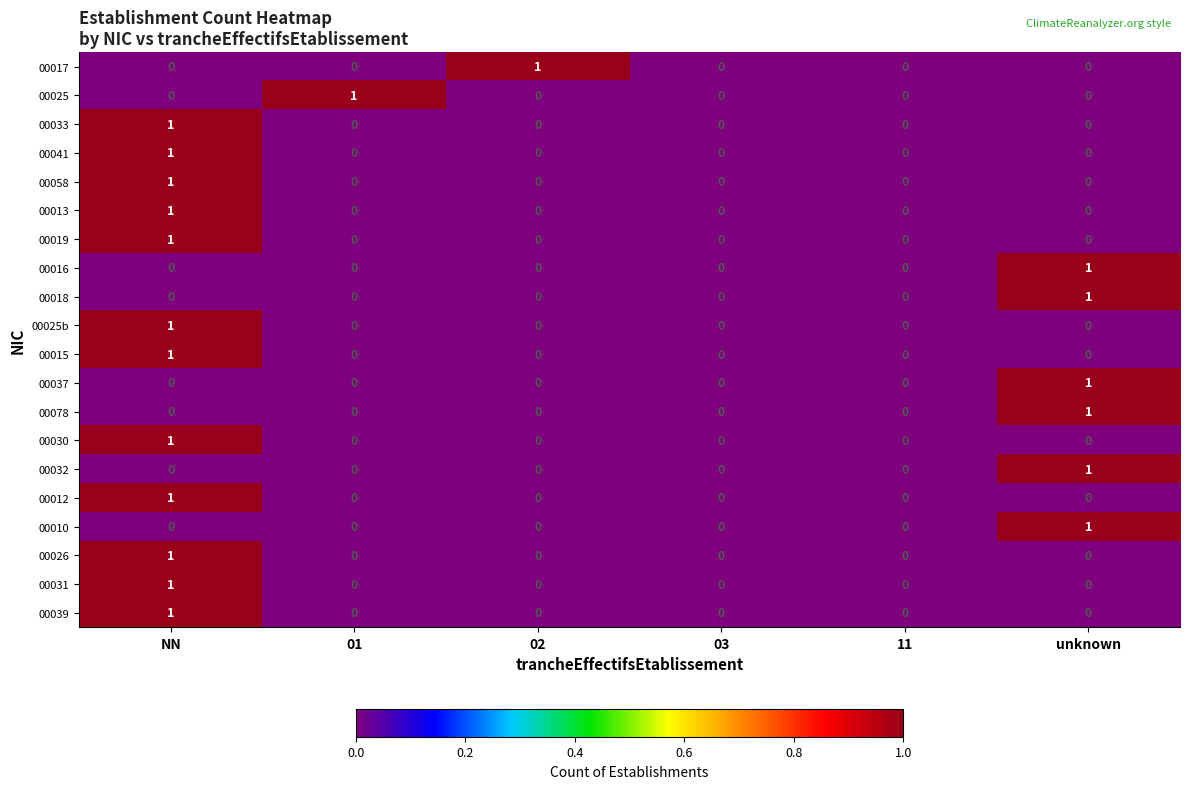

Which series changed the most between 01 and 11?

00025